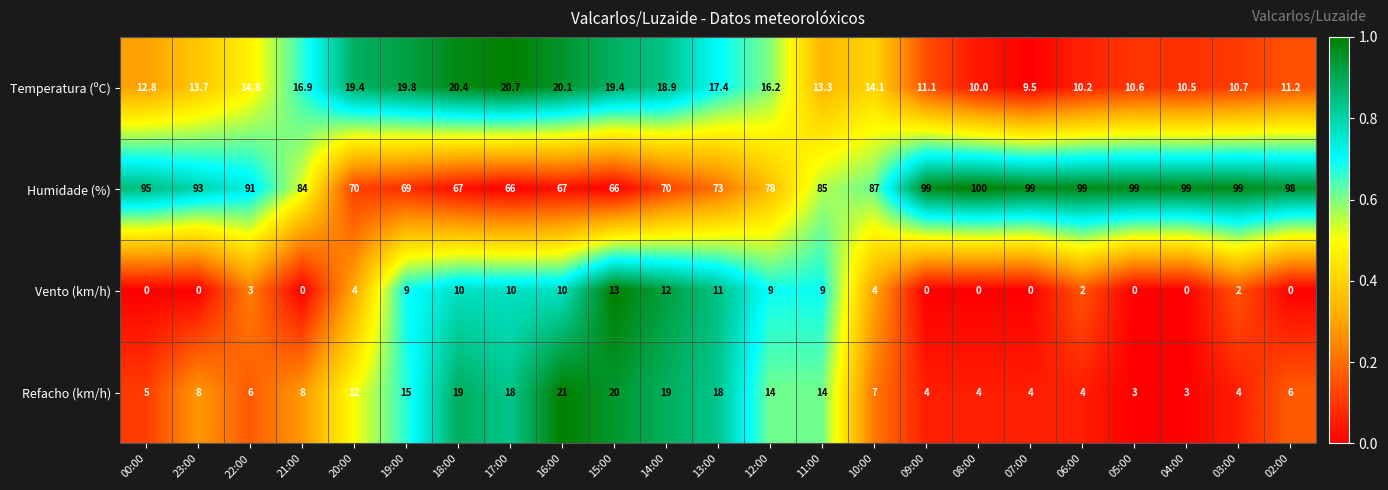

Which series has the largest total across all categories?

Humidade (%)